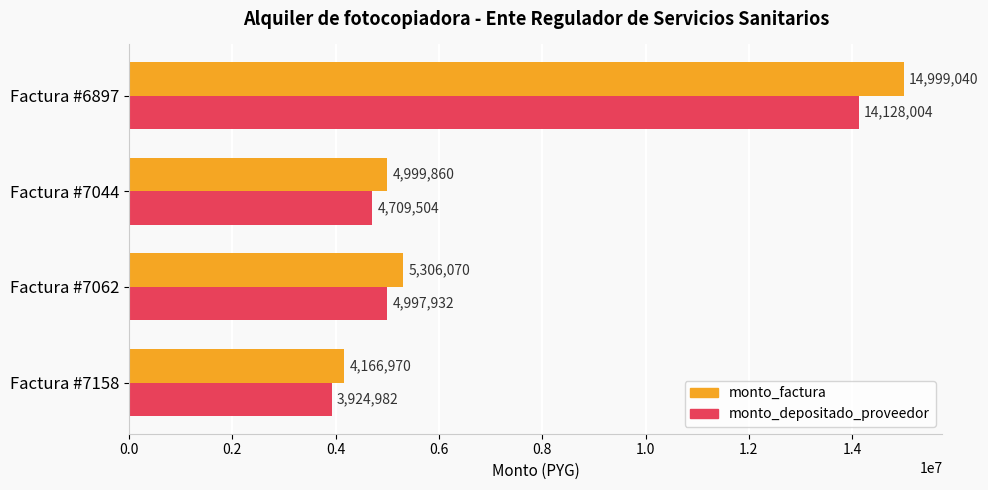

What is the difference between the maximum and second lowest values in the monto_depositado_proveedor series?

9418500